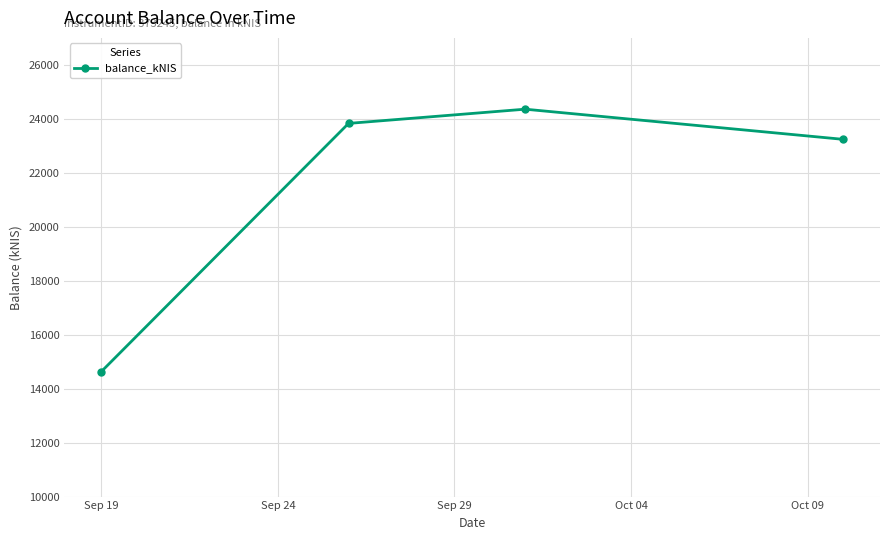

What is the greatest value displayed?

24357.6